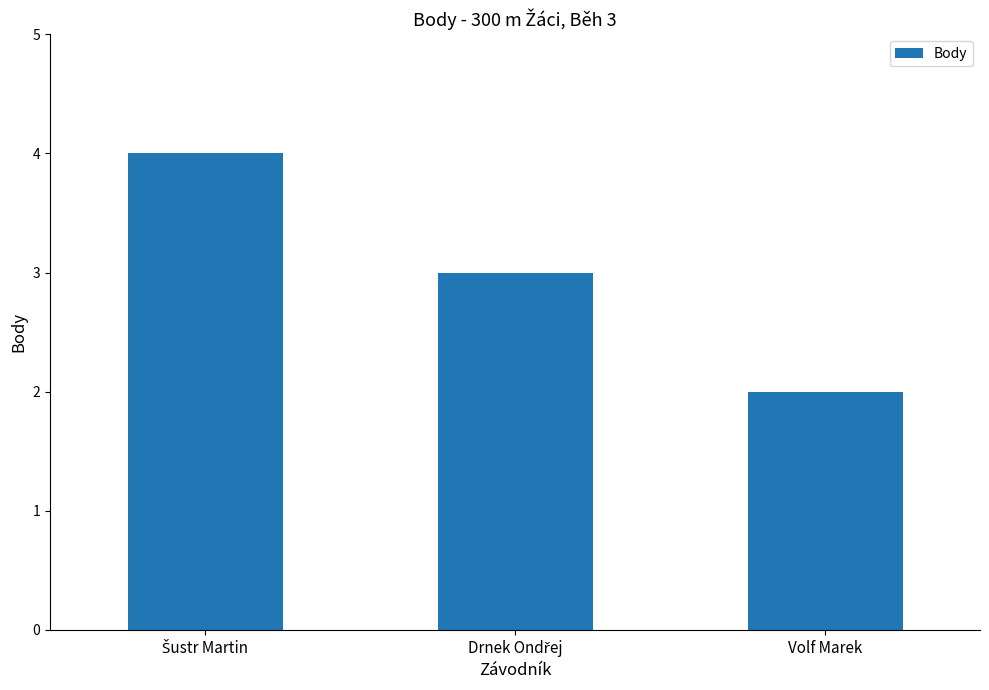

Which category has the lowest value across all series?

Volf Marek